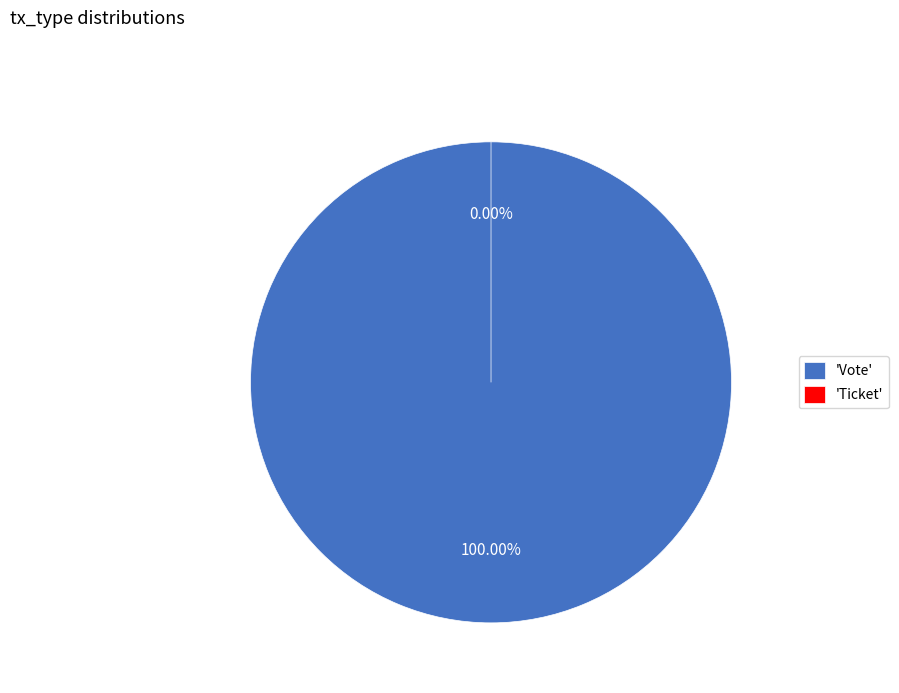

What is the largest slice in the pie chart?

Vote